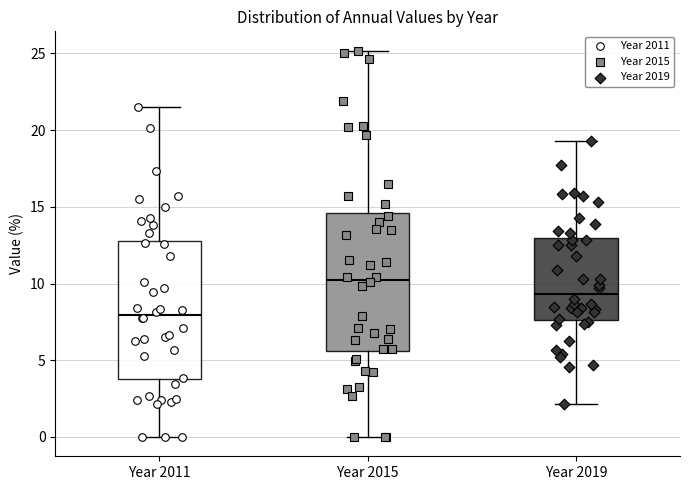

Where is the upper edge of the box for Year 2019 on the y-axis? The values are not printed on the chart, so give them approximately, as read against the axis.

13.0